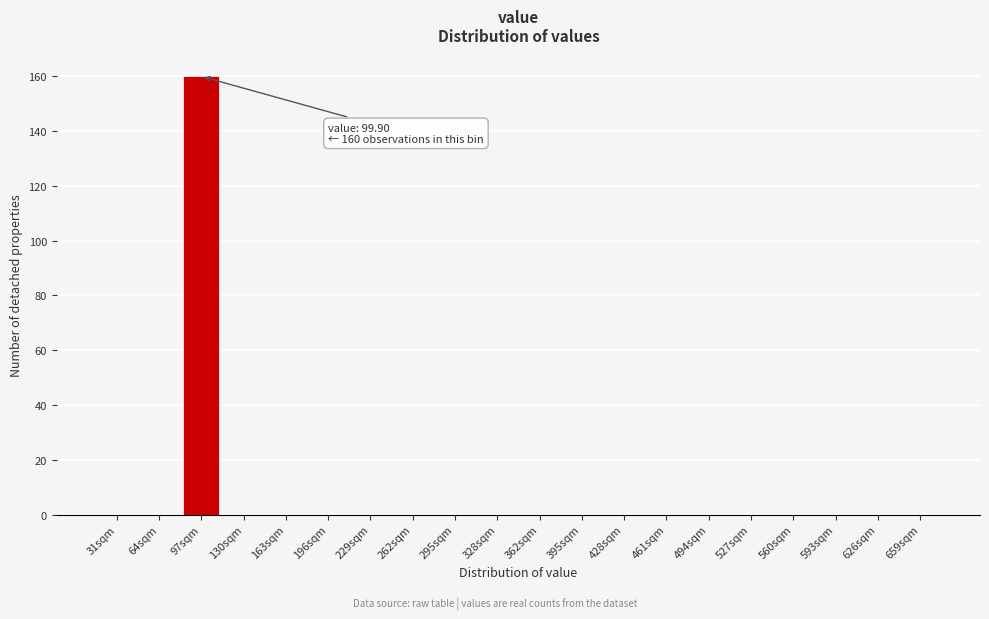

Reading left to right, what are all the values shown in this chart?

31sqm=0	64sqm=0	97sqm=160	130sqm=0	163sqm=0	196sqm=0	229sqm=0	262sqm=0	295sqm=0	328sqm=0	362sqm=0	395sqm=0	428sqm=0	461sqm=0	494sqm=0	527sqm=0	560sqm=0	593sqm=0	626sqm=0	659sqm=0